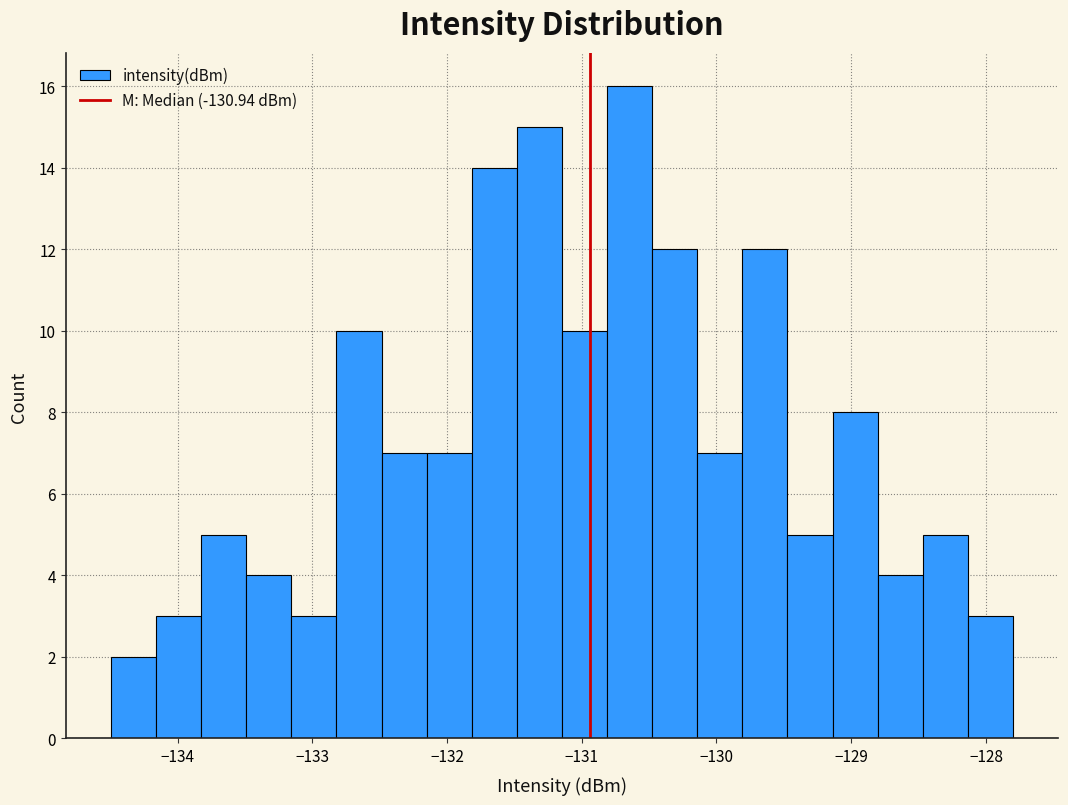

Read against the x-axis, roughly where is the centre of the tallest bar?

-130.6